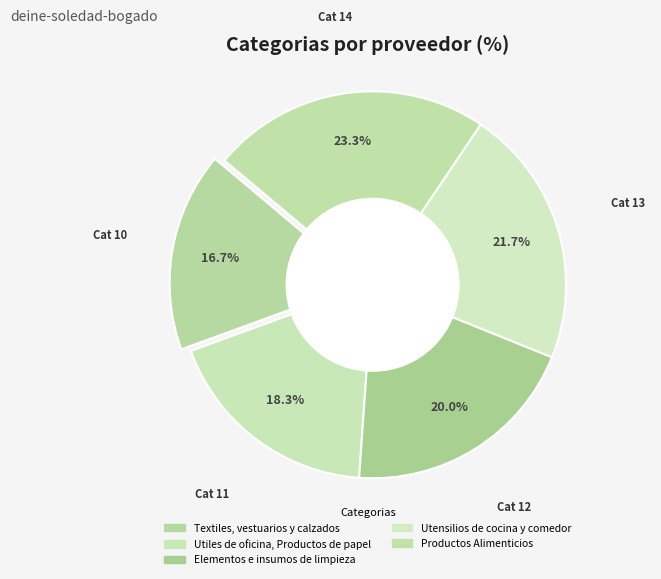

How many slices are in this pie chart?

5